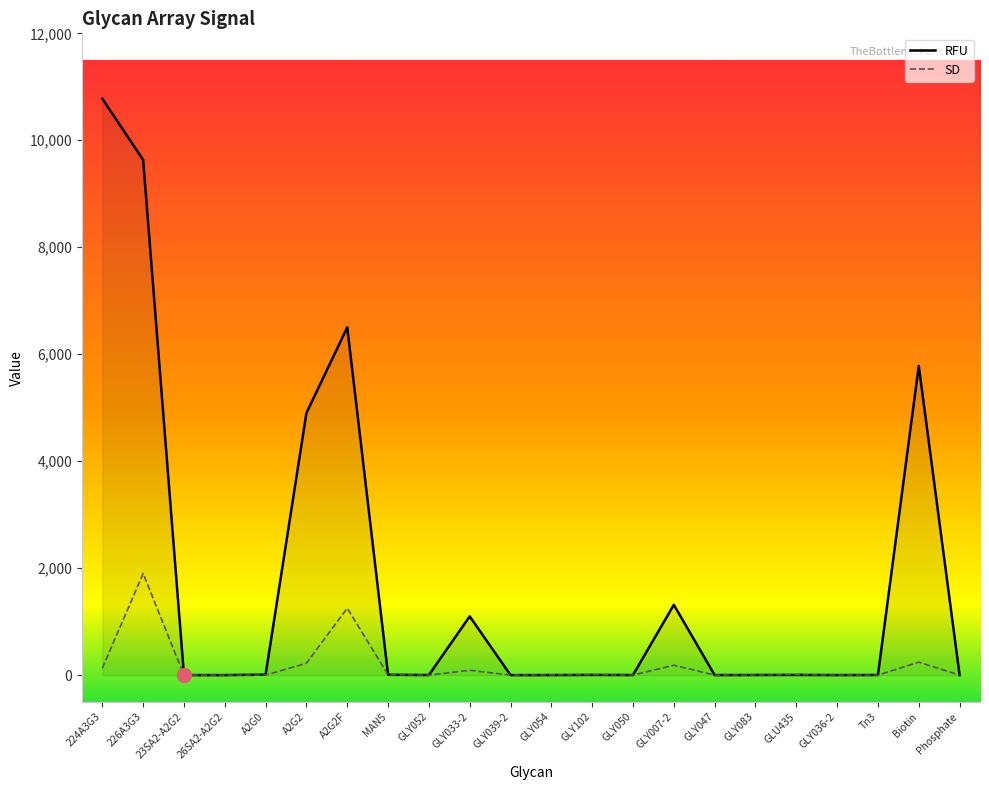

How many times do RFU and SD cross each other?

7